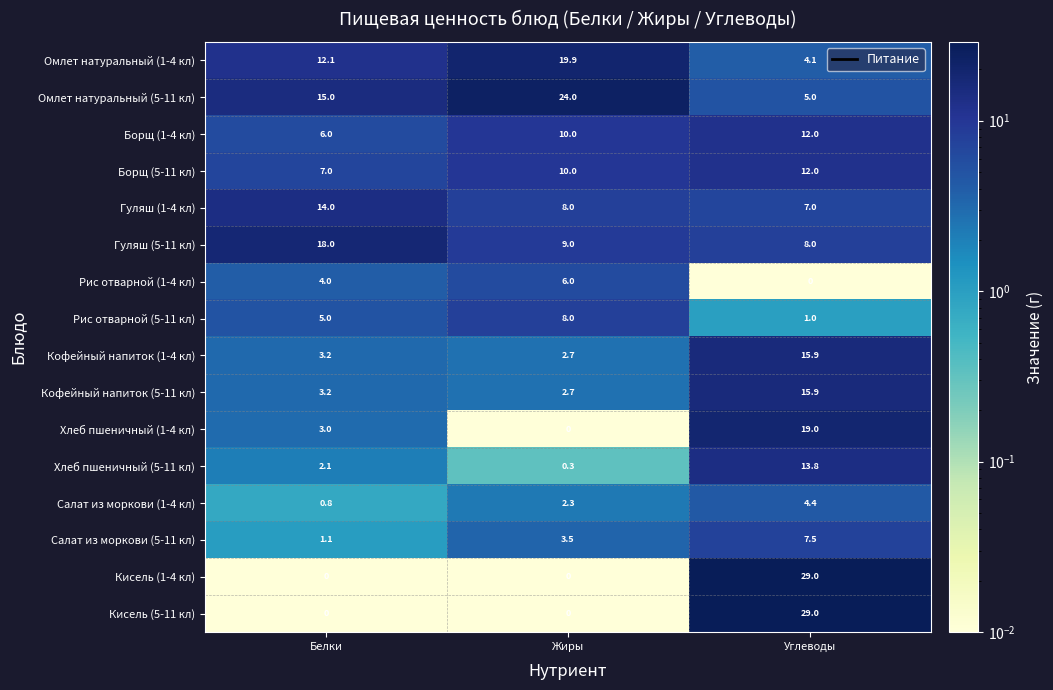

Which series has the largest total across all categories?

Омлет натуральный (5-11 кл)